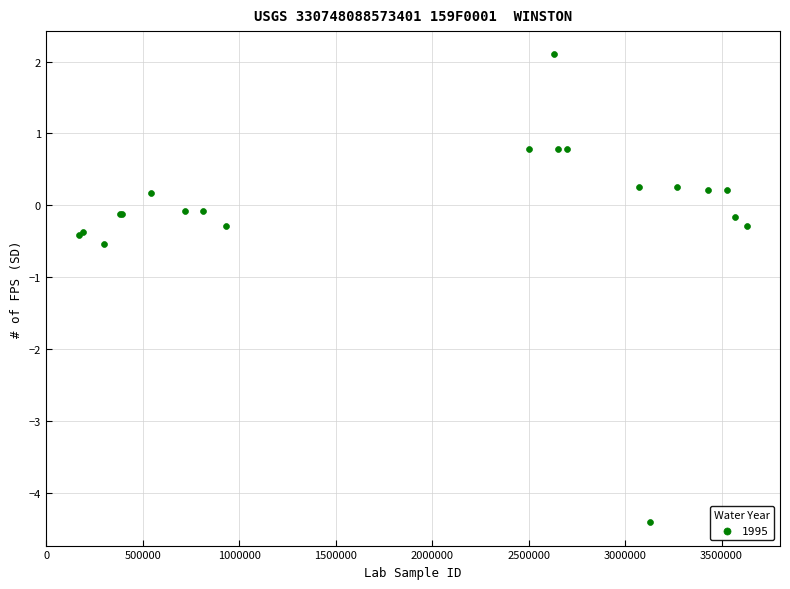

What Y value in the scatter plot is closest to -1?

-0.5